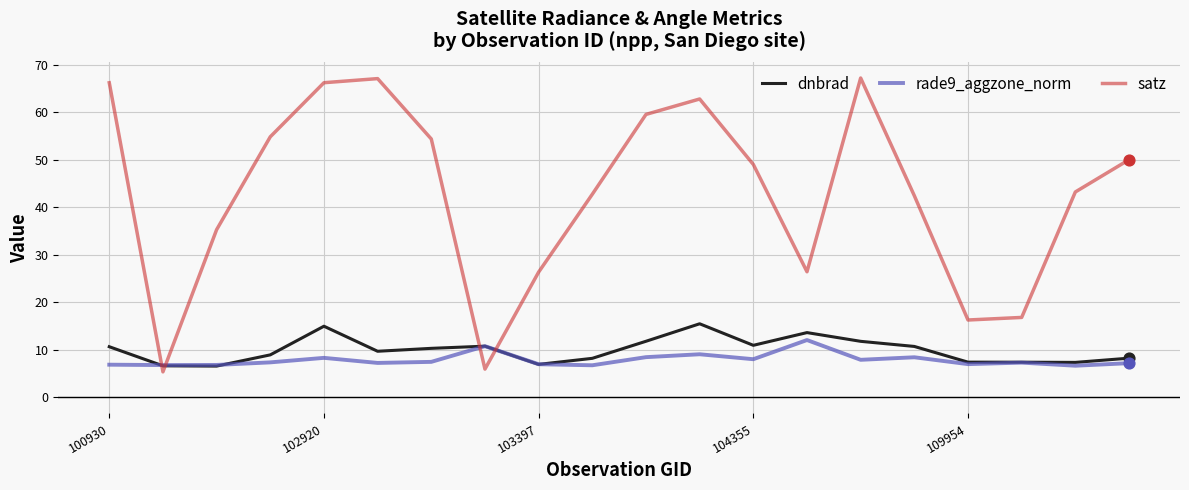

At how many categories does at least one series exceed 23?

16